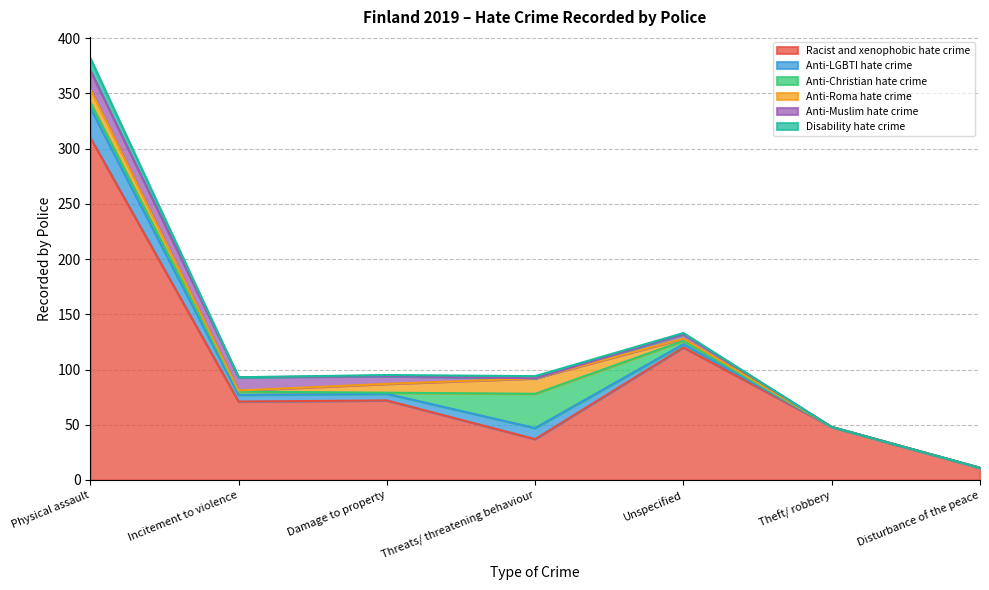

What is the maximum value for Racist and xenophobic hate crime?

310